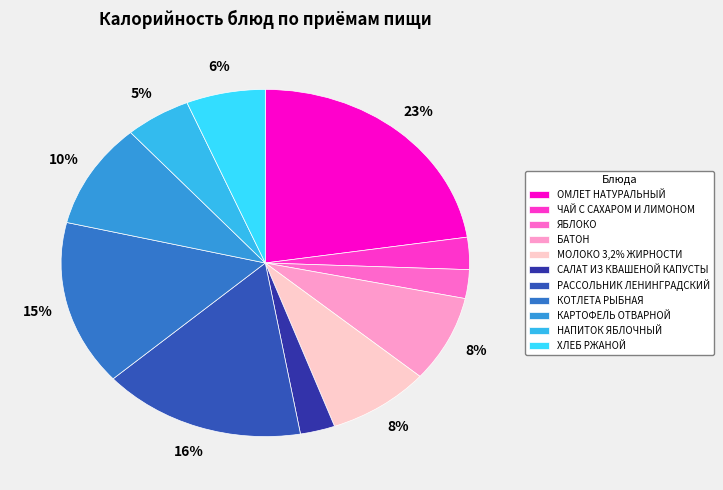

To the nearest percent, what portion does КАРТОФЕЛЬ ОТВАРНОЙ represent?

10%